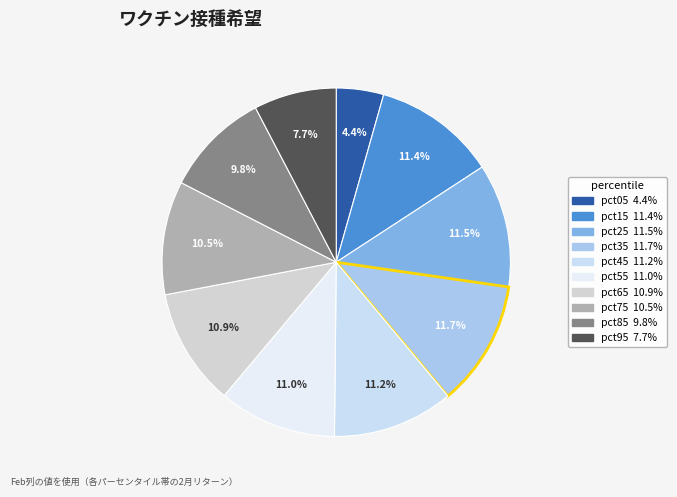

To the nearest percent, what percentage of the pie is pct05?

4%